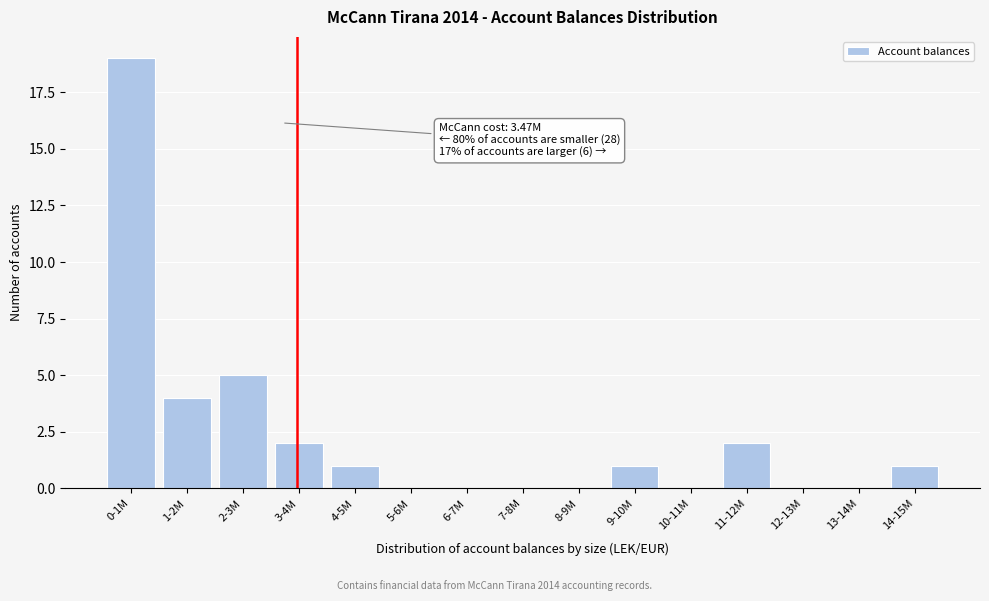

Reading left to right, what are all the values shown in this chart?

0-1M=19	1-2M=4	2-3M=5	3-4M=2	4-5M=1	5-6M=0	6-7M=0	7-8M=0	8-9M=0	9-10M=1	10-11M=0	11-12M=2	12-13M=0	13-14M=0	14-15M=1